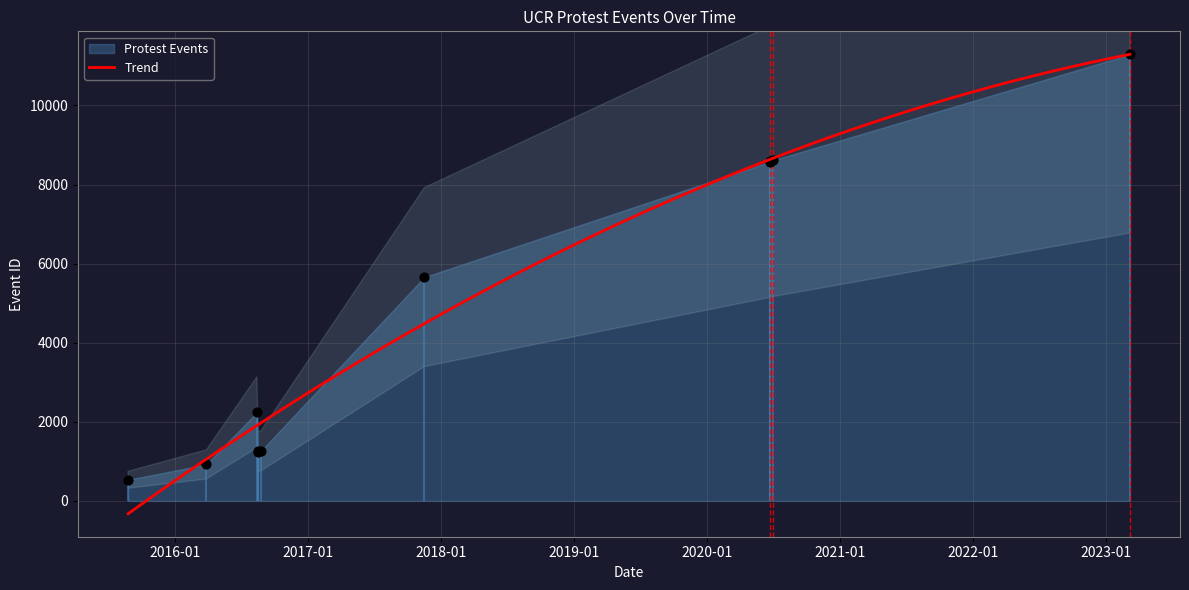

Between 2020-07-02 and 2015-08-25, which is larger?

2020-07-02